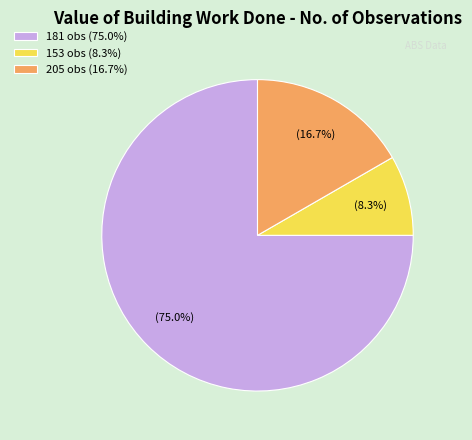

What percentage do 205 obs (16.7%) and 153 obs (8.3%) together represent?

25.0%